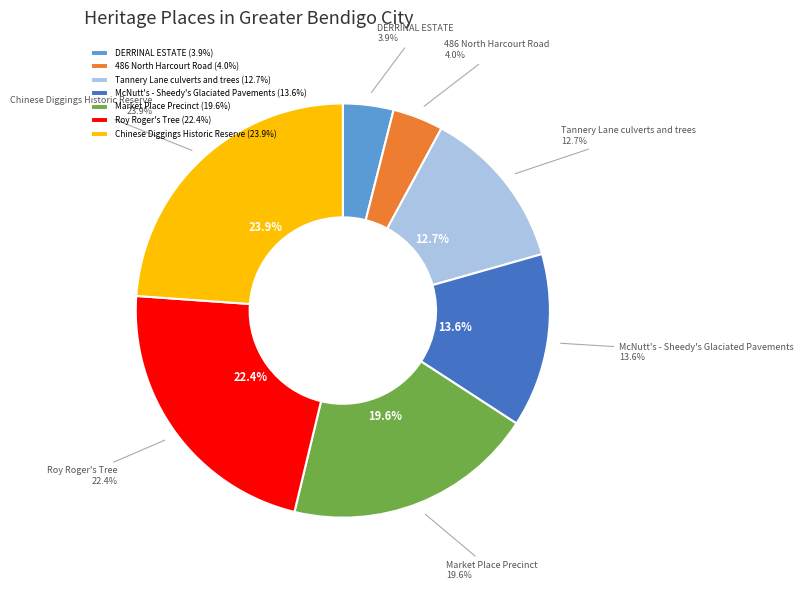

To the nearest percent, what percentage of the pie is DERRINAL ESTATE?

4%